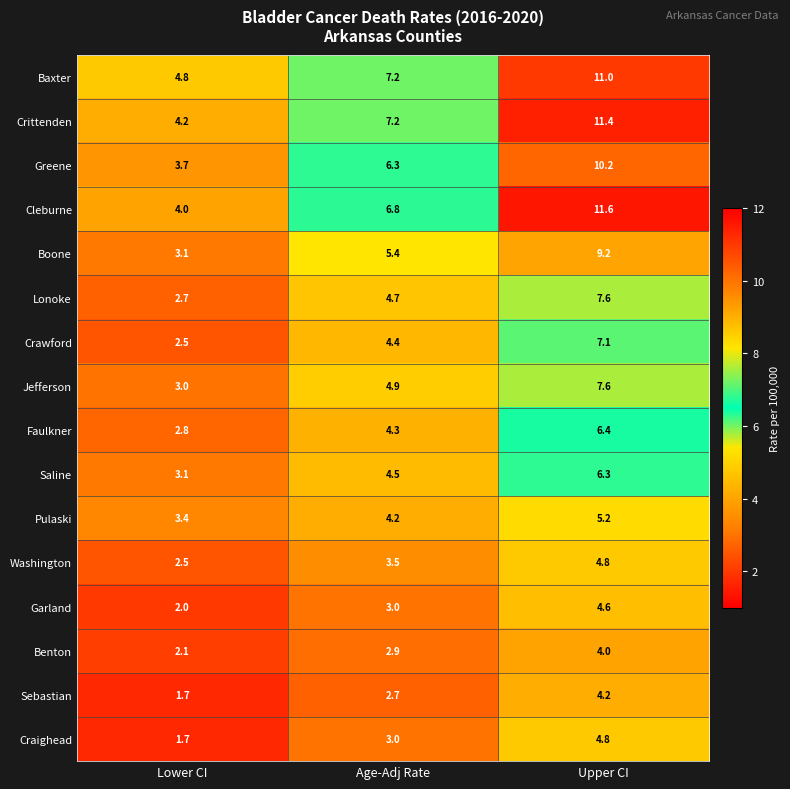

What is the minimum value for Saline?

3.1